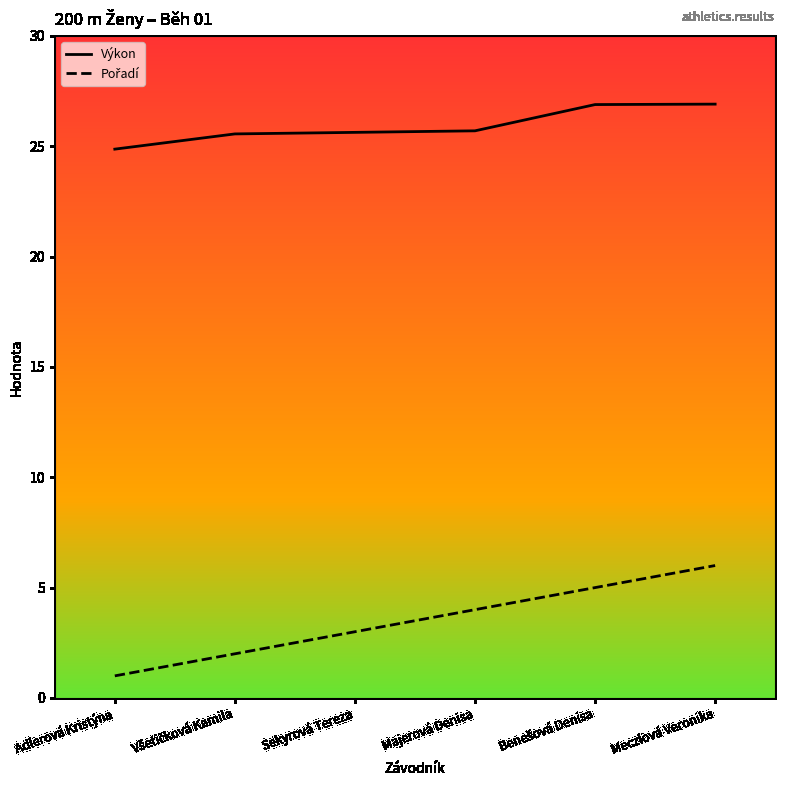

What is the minimum value shown in the chart?

1.0